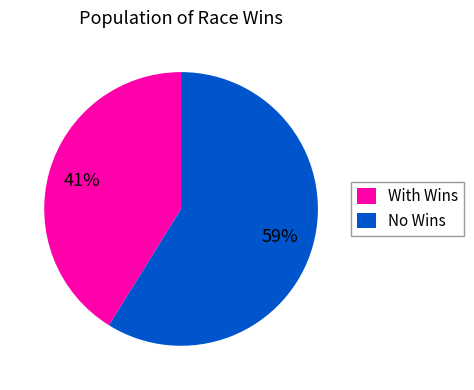

Does With Wins represent more than half of the total?

No